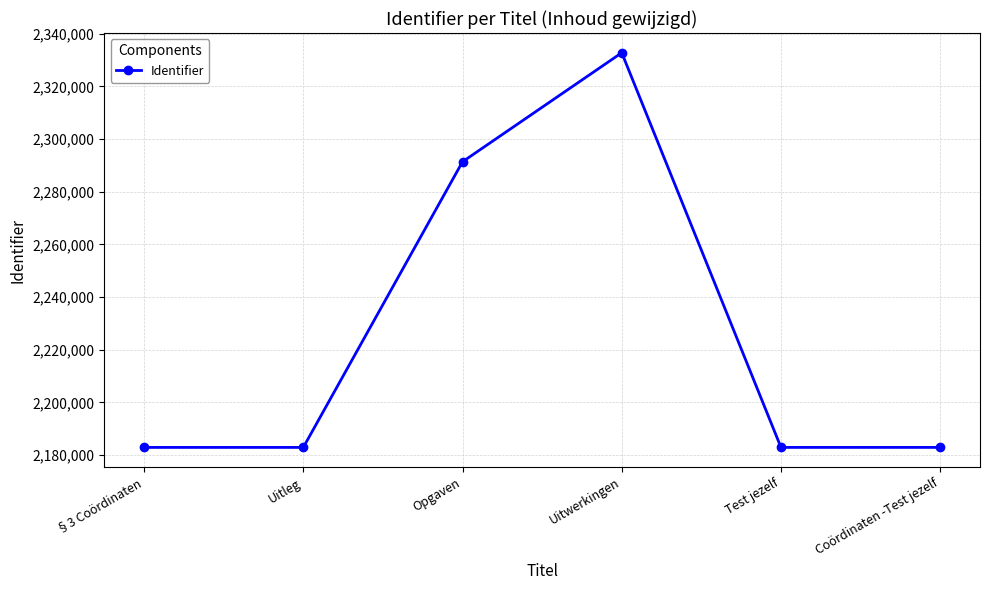

How many data points are less than 2182950?

3